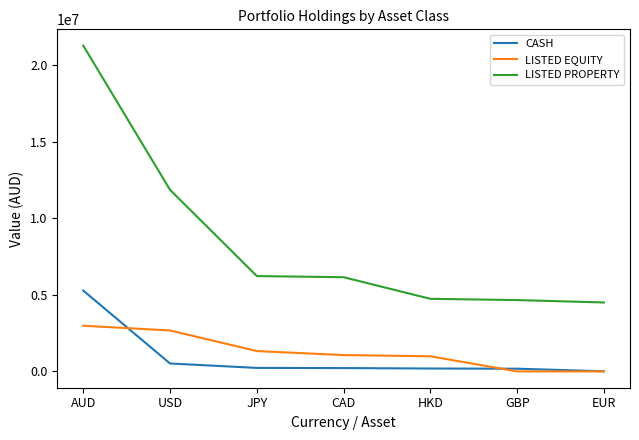

What is the difference between the maximum and minimum values in the LISTED PROPERTY series?

16777243.1